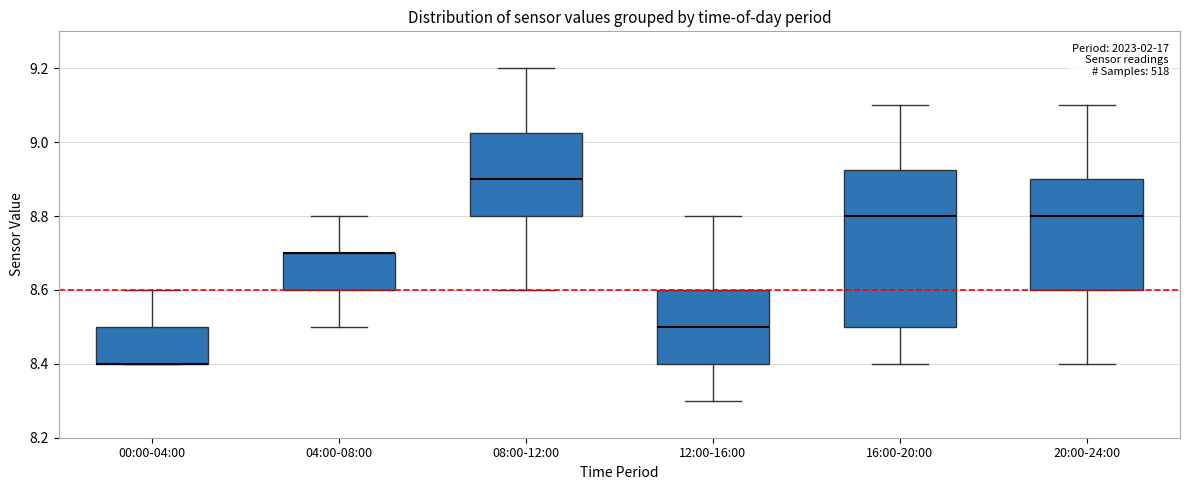

Where does the median line of the box for 16:00-20:00 sit on the y-axis? The values are not printed on the chart, so give them approximately, as read against the axis.

8.80